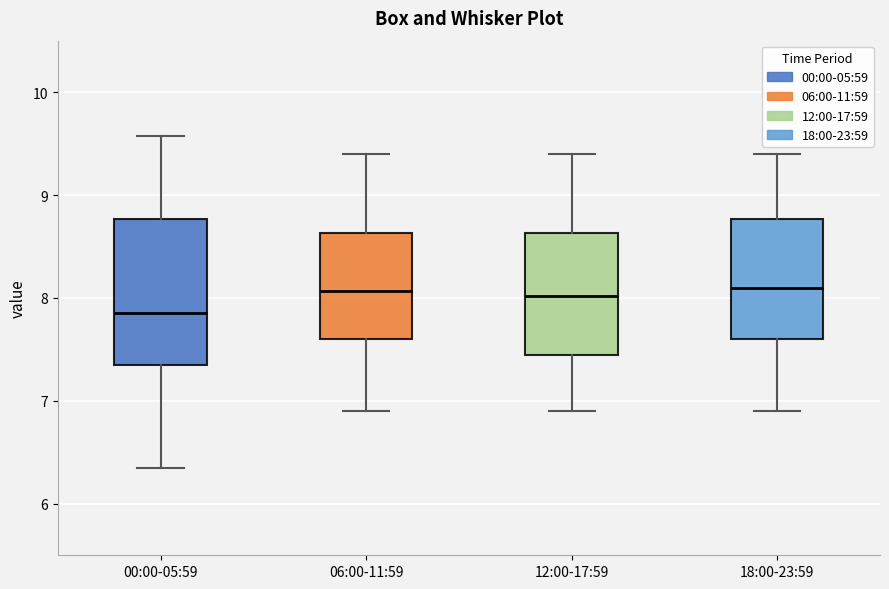

Which box has the lowest median line?

00:00-05:59